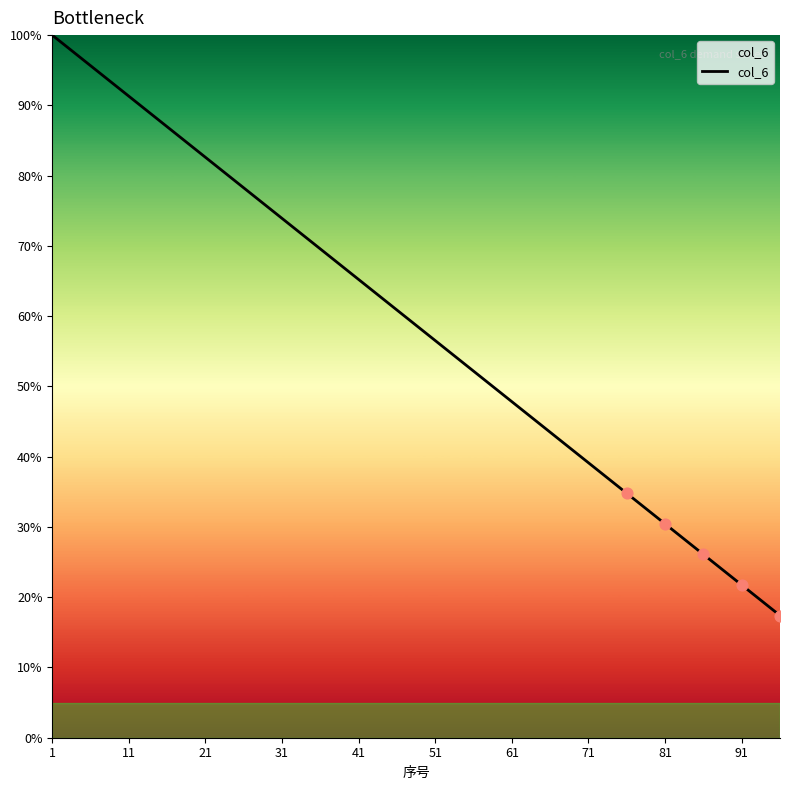

What is the minimum value shown in the chart?

17.4